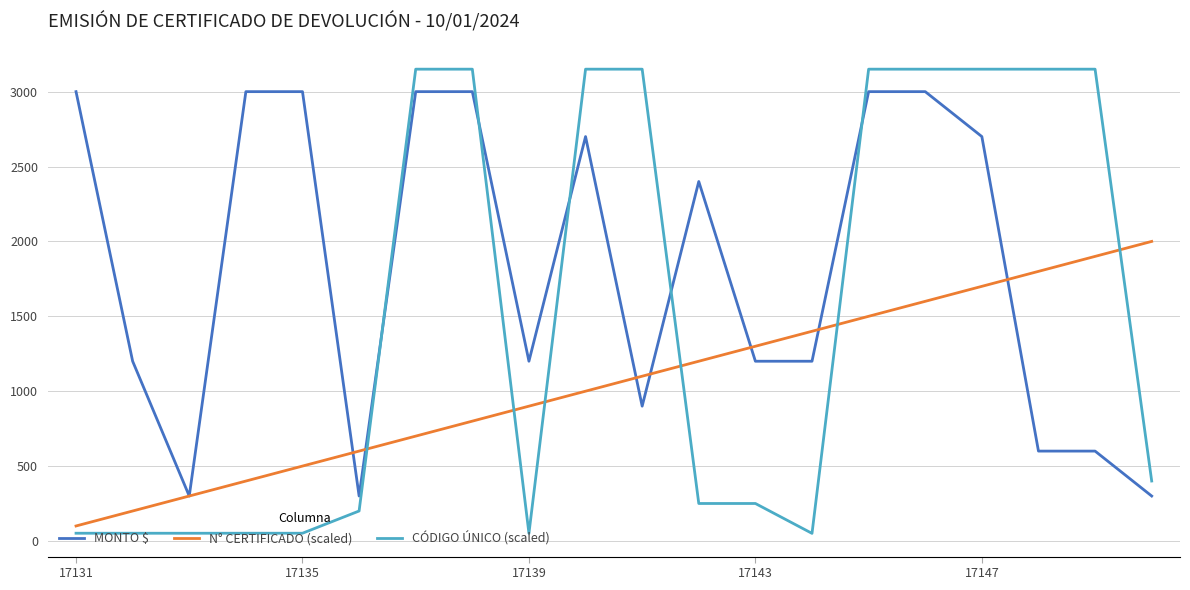

Which series has the largest range (max minus min)?

CÓDIGO ÚNICO (scaled)